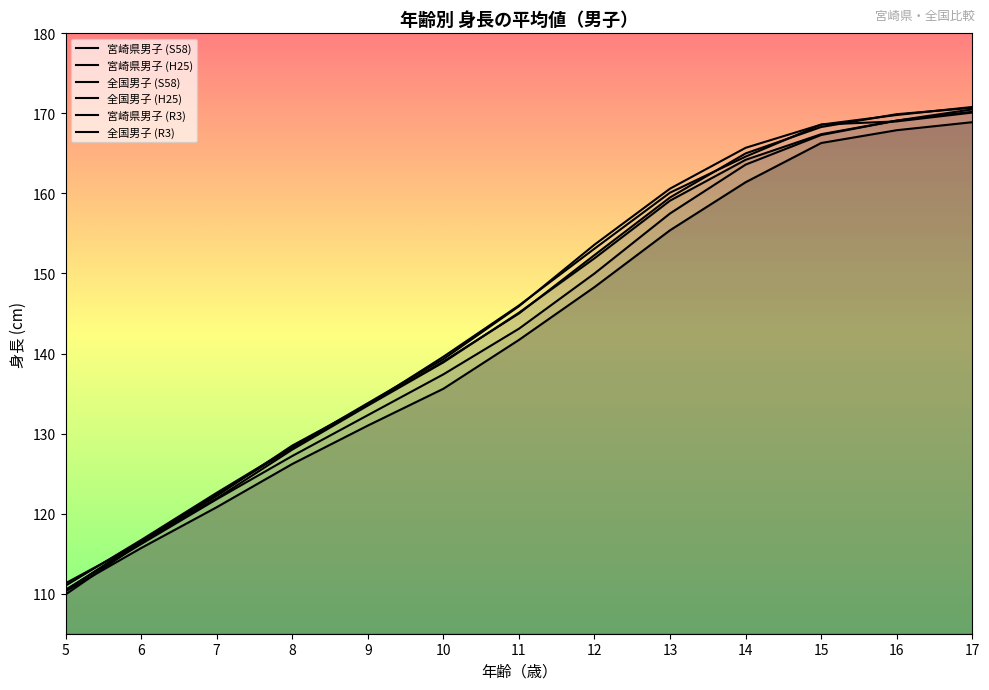

How many lines are shown in the chart?

6